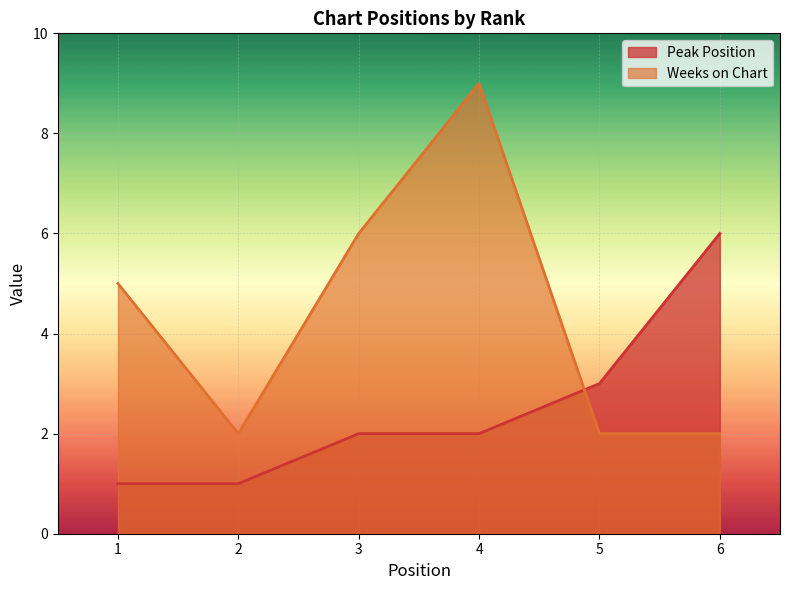

True or false: Peak Position has more than 2 interior local peaks.

False